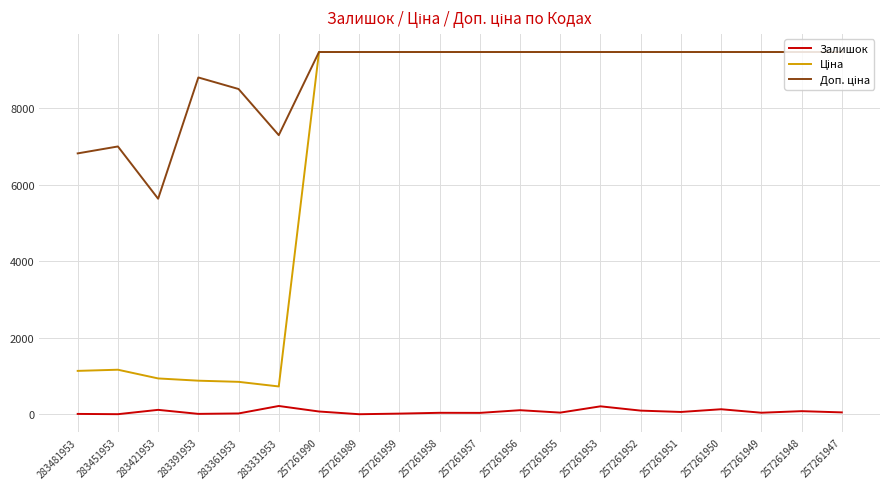

True or false: Залишок has a value of 134.0 at 257261950.

True